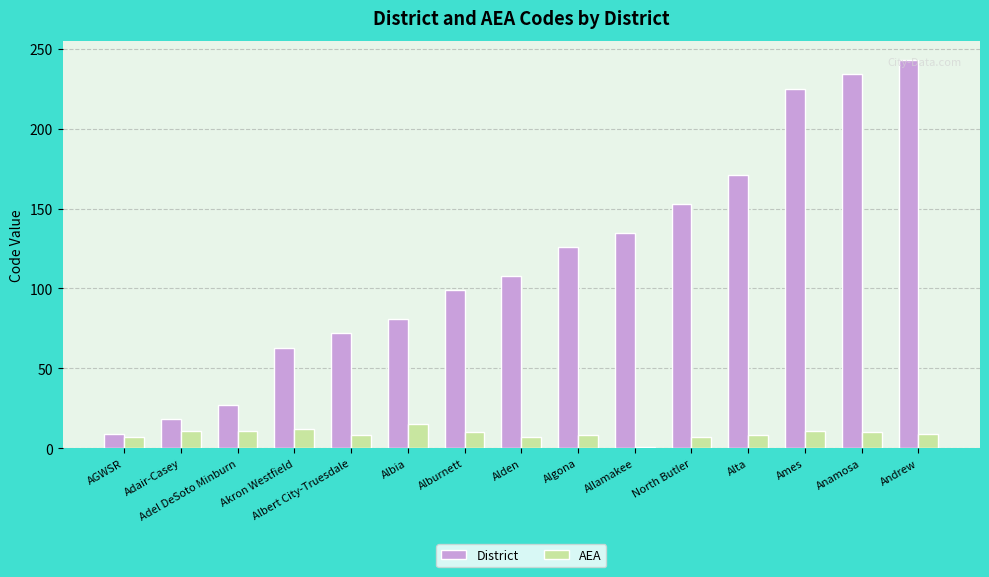

At how many categories does at least one series exceed 143?

5